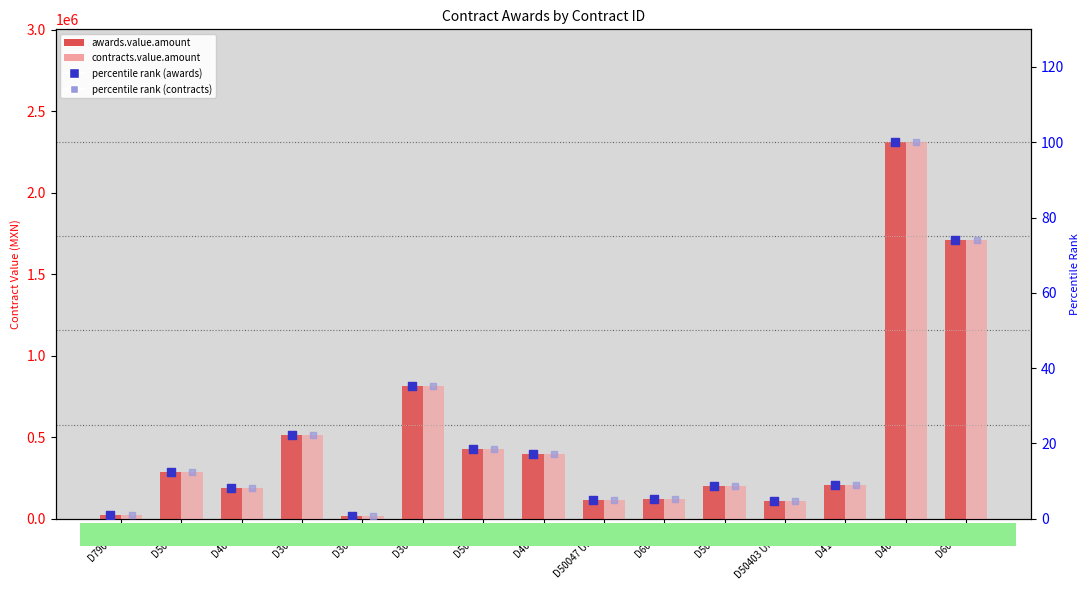

At how many categories does at least one series exceed 2223288?

1